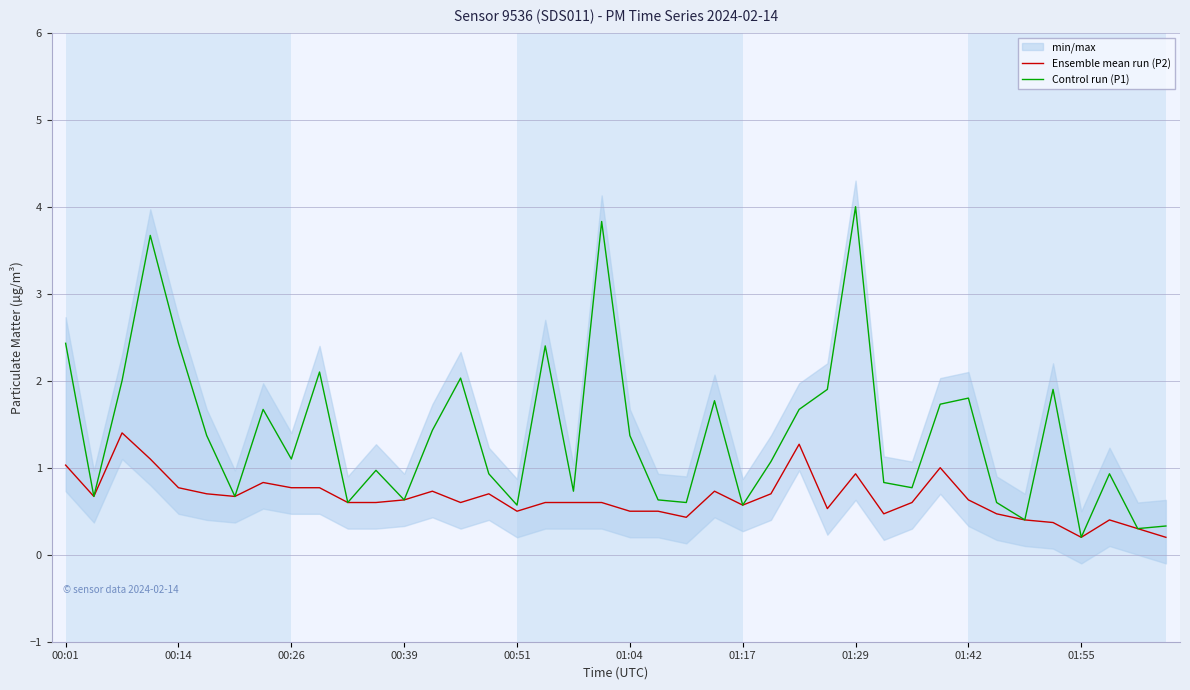

At how many categories does at least one series exceed 1?

21